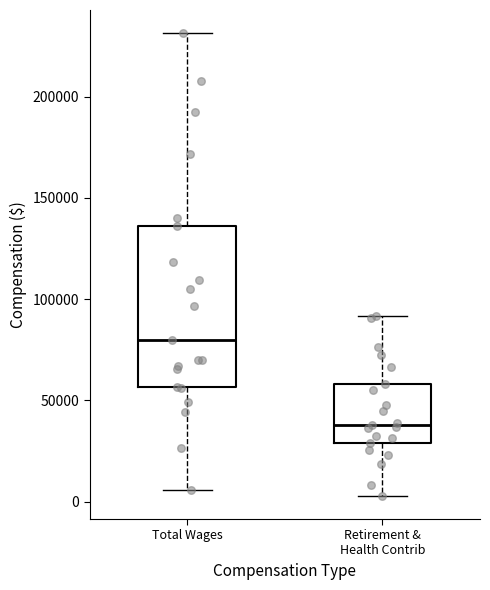

Which box has the lowest median line?

Retirement & Health Contrib